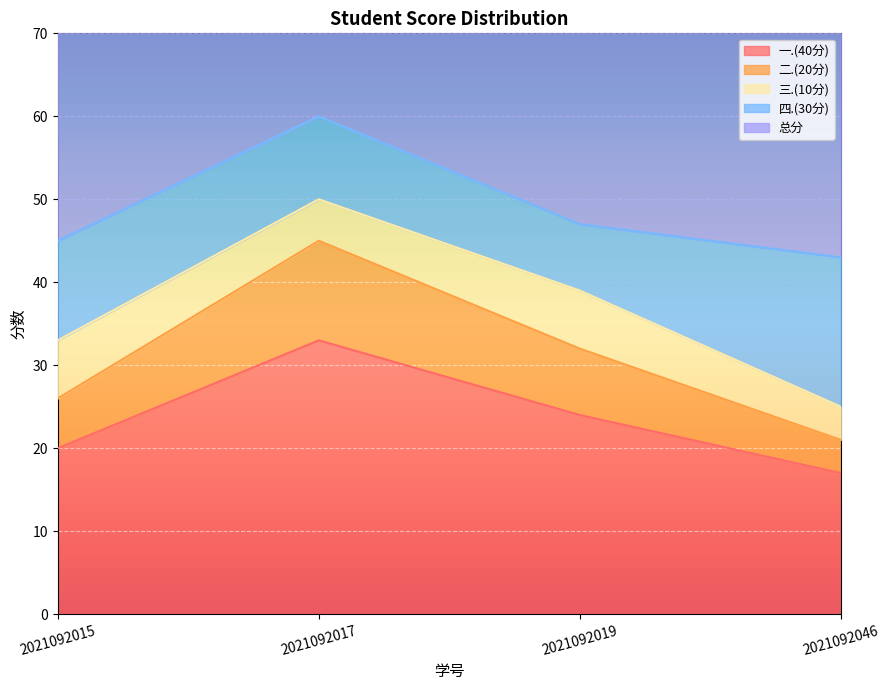

List the labels in order of 一.(40分) value, smallest first.

2021092046, 2021092015, 2021092019, 2021092017